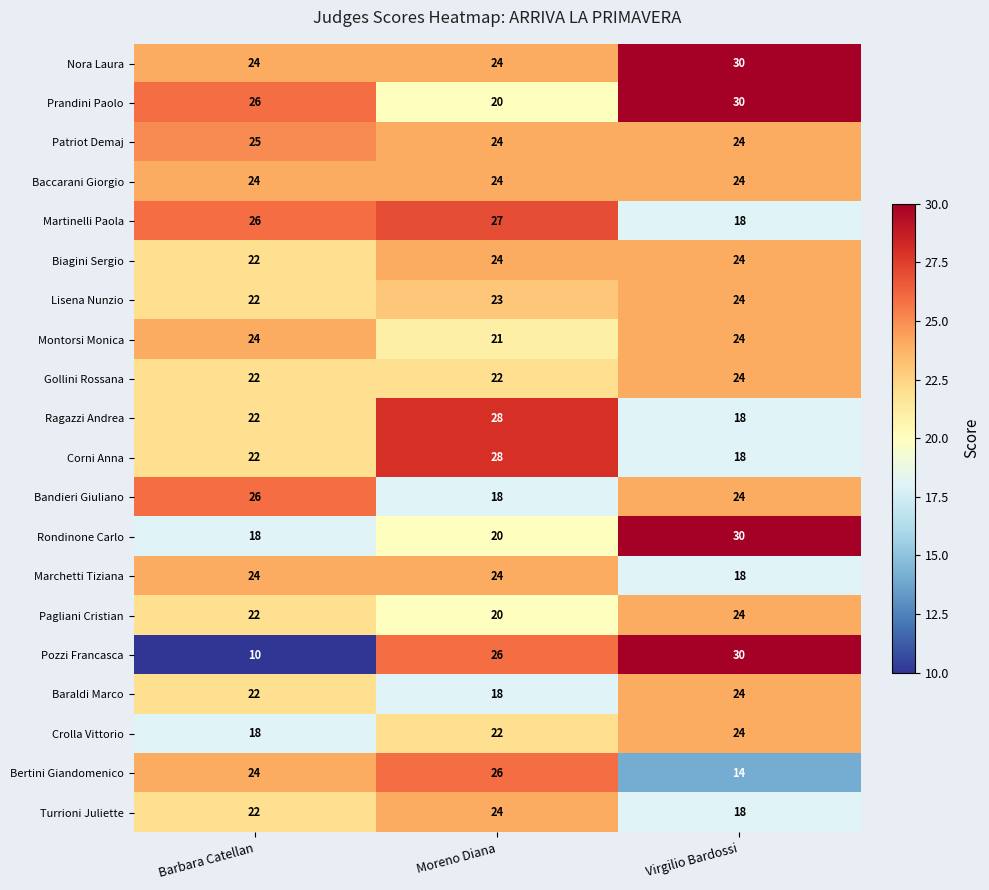

What is the lowest value of the Corni Anna series?

18